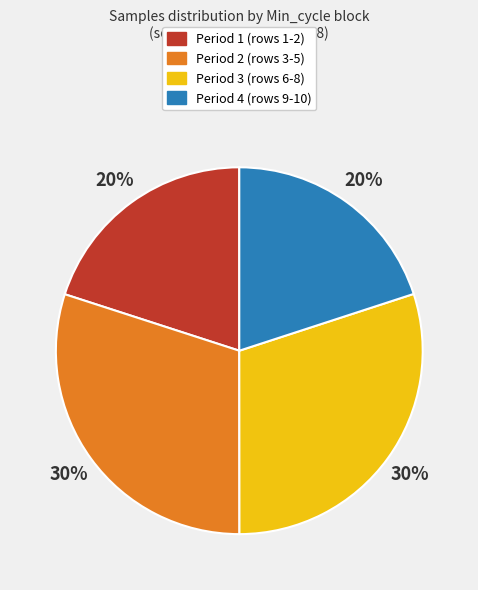

To the nearest percent, what is the average slice percentage?

25%